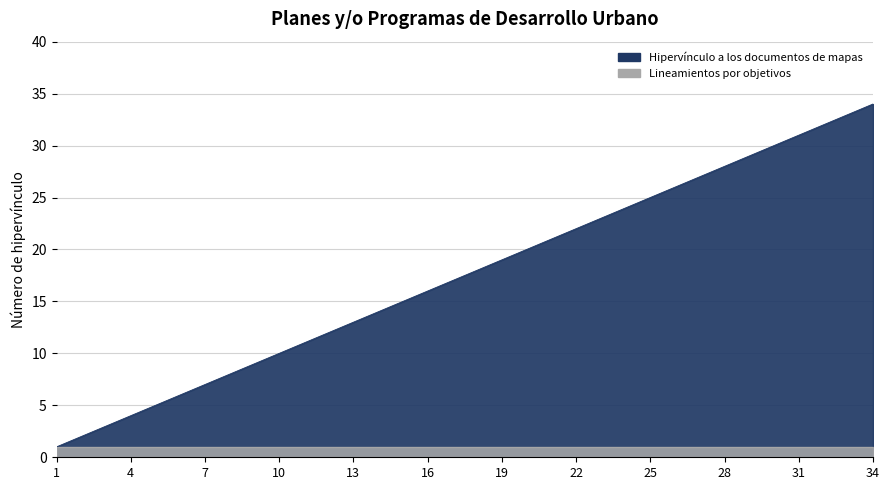

Where is the data nearest to the value 17?

17